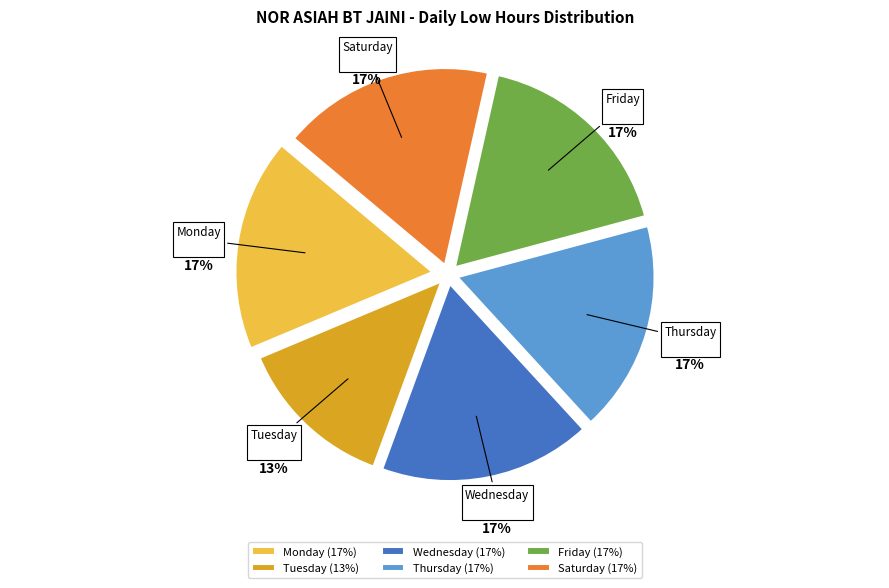

What percentage is the Wednesday slice, to the nearest percent?

17%